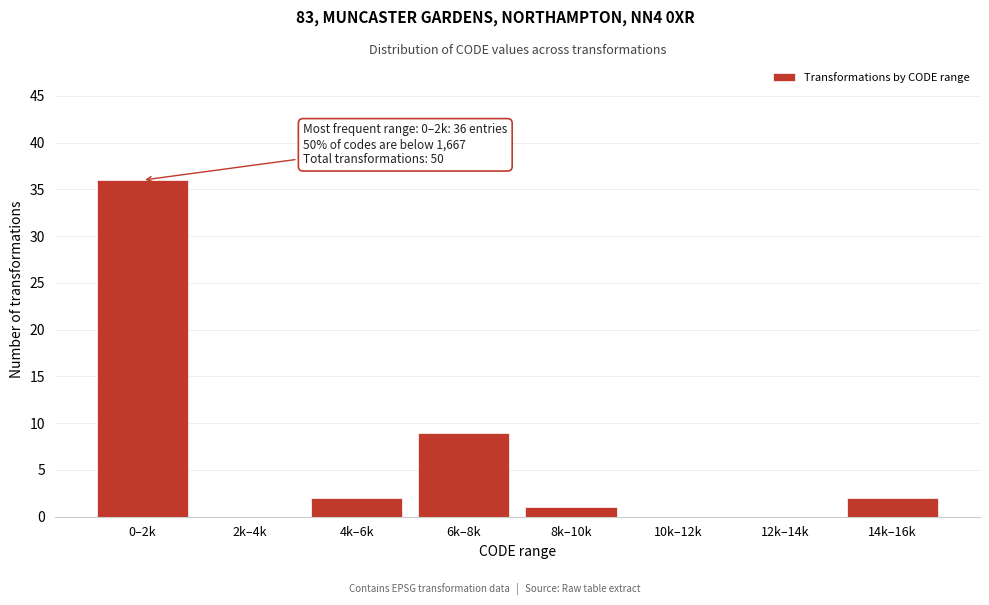

Reading left to right, extract all data points from this chart.

0–2k=36	2k–4k=0	4k–6k=2	6k–8k=9	8k–10k=1	10k–12k=0	12k–14k=0	14k–16k=2